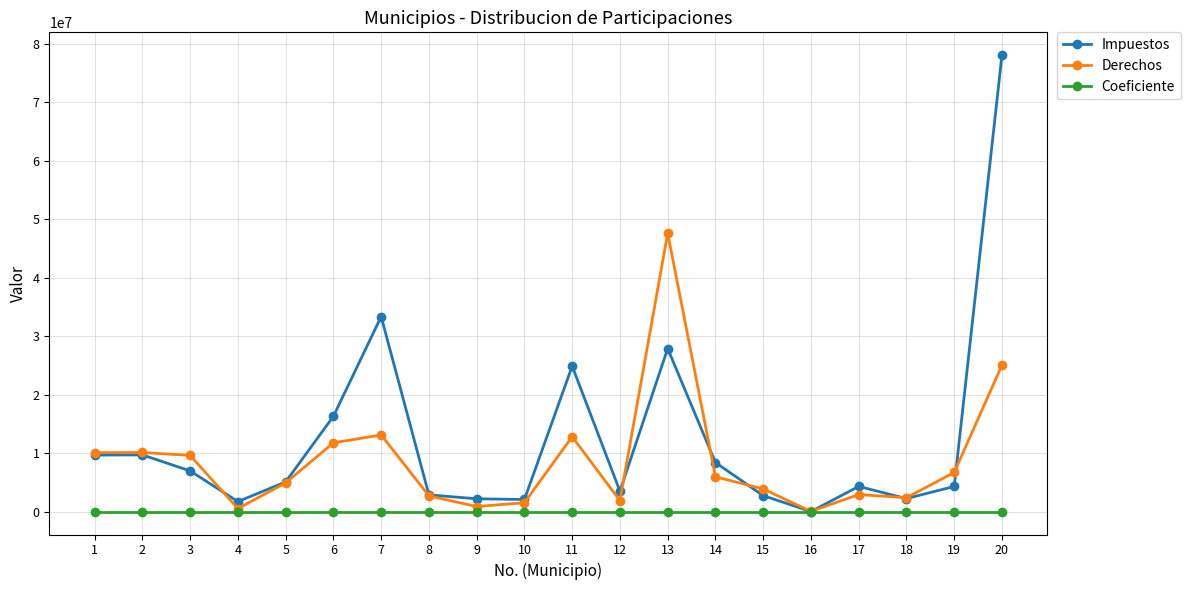

What is the greatest value displayed?

78072729.2